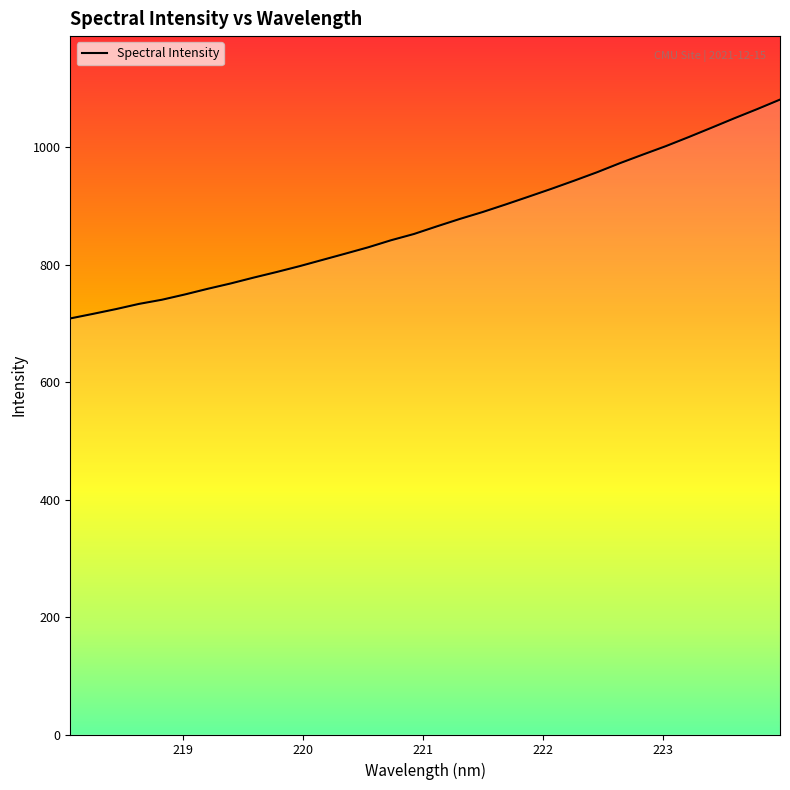

What is the greatest value displayed?

1081.4